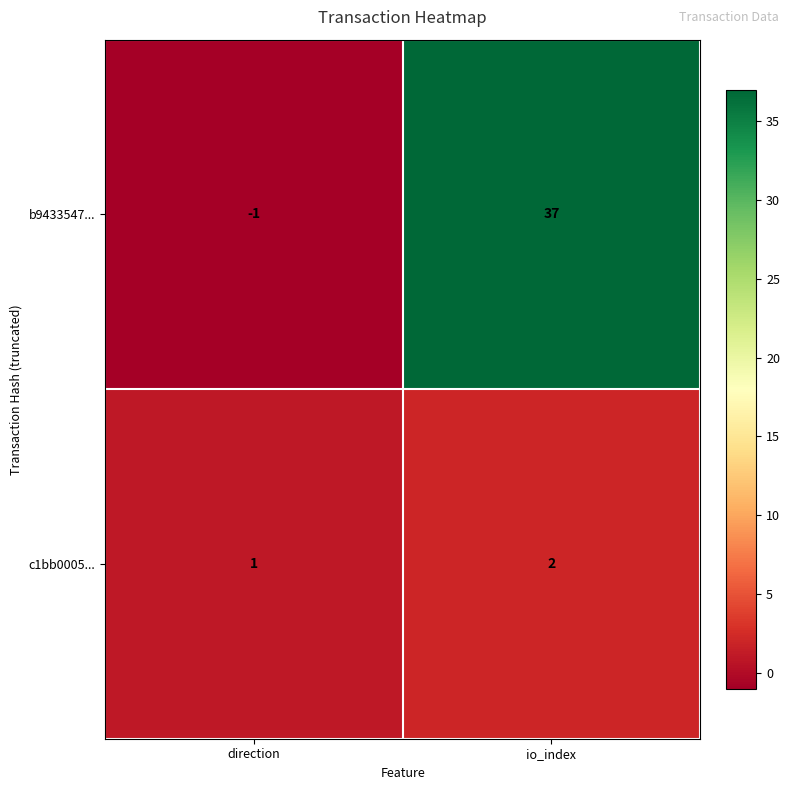

Is it true that b9433547... equals 64 at io_index?

False